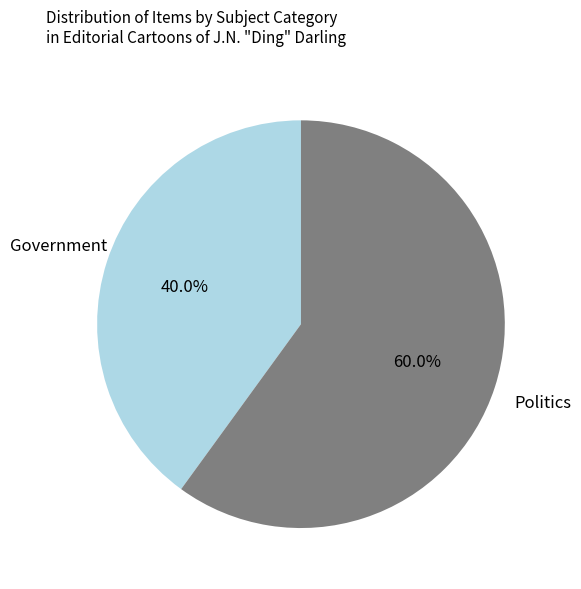

How many segments does this pie chart have?

2